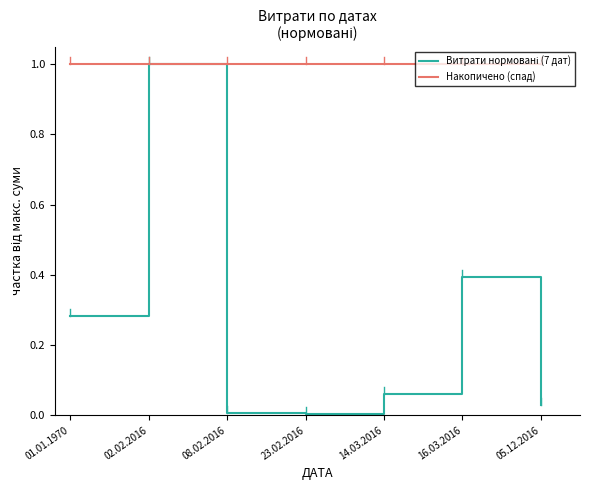

What is the maximum value shown in the chart?

1.0